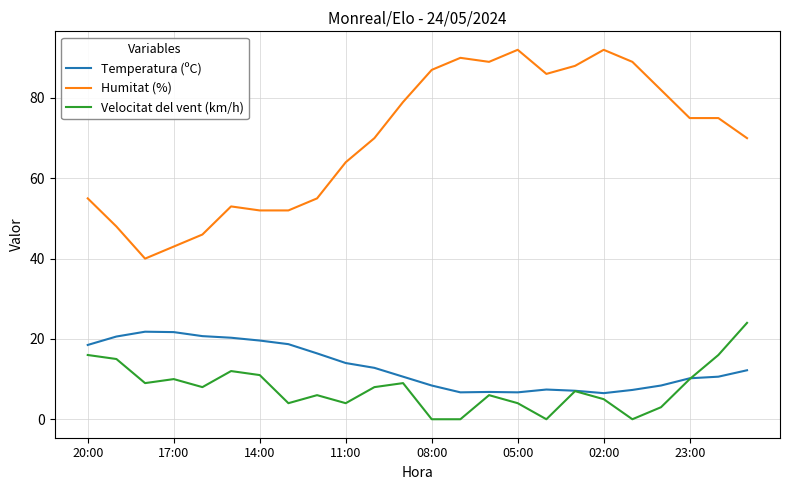

Which series has the largest total across all categories?

Humitat (%)